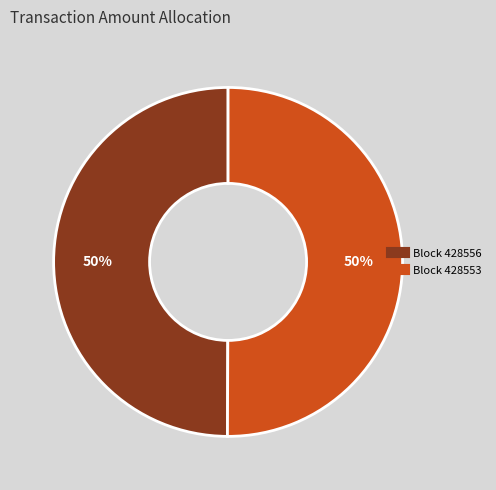

Count the number of slices in the pie.

2